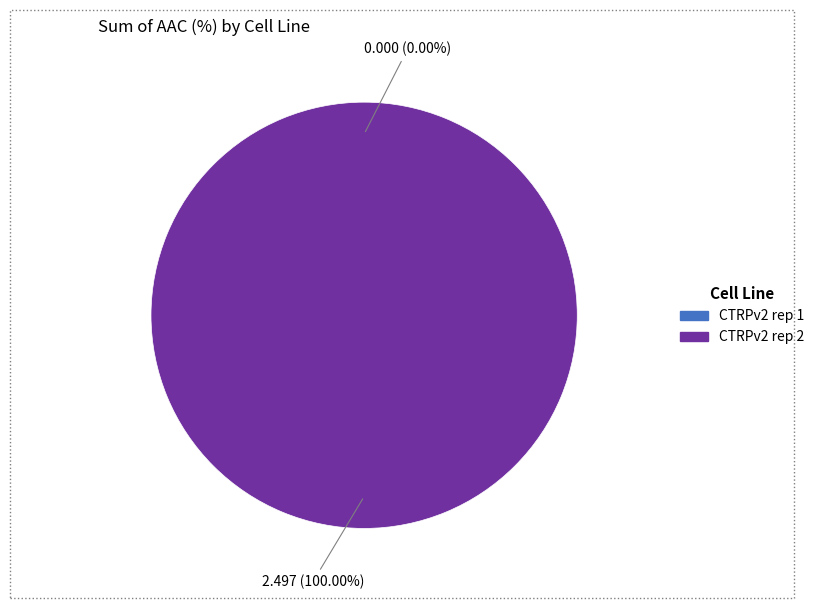

What percentage is NOT represented by CTRPv2 rep 1?

100.0%